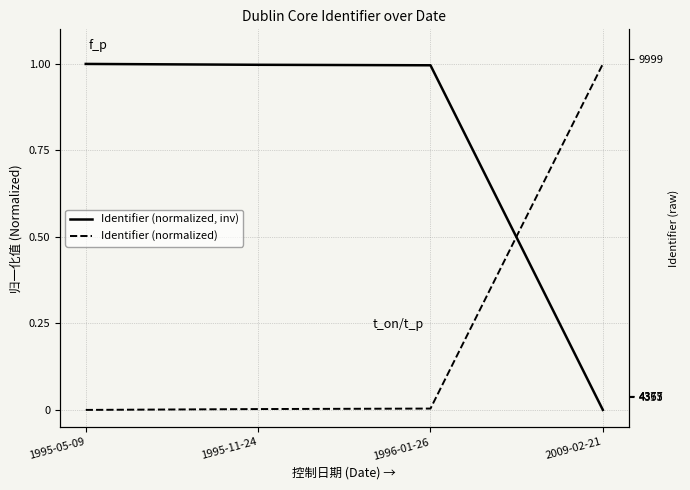

What is the difference between the maximum and minimum values in the Identifier (normalized) series?

1.0